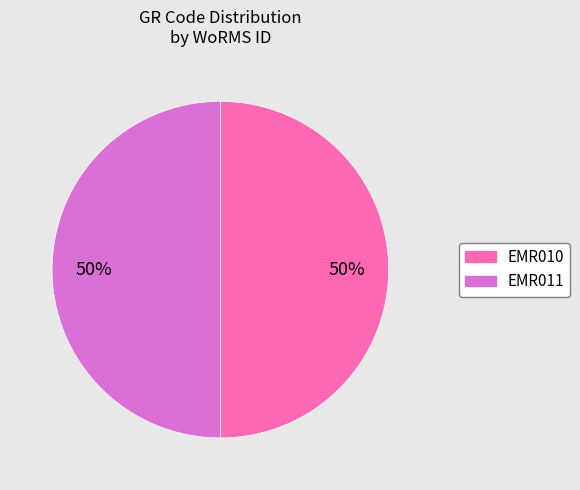

What percentage is the EMR011 slice, to the nearest percent?

50%